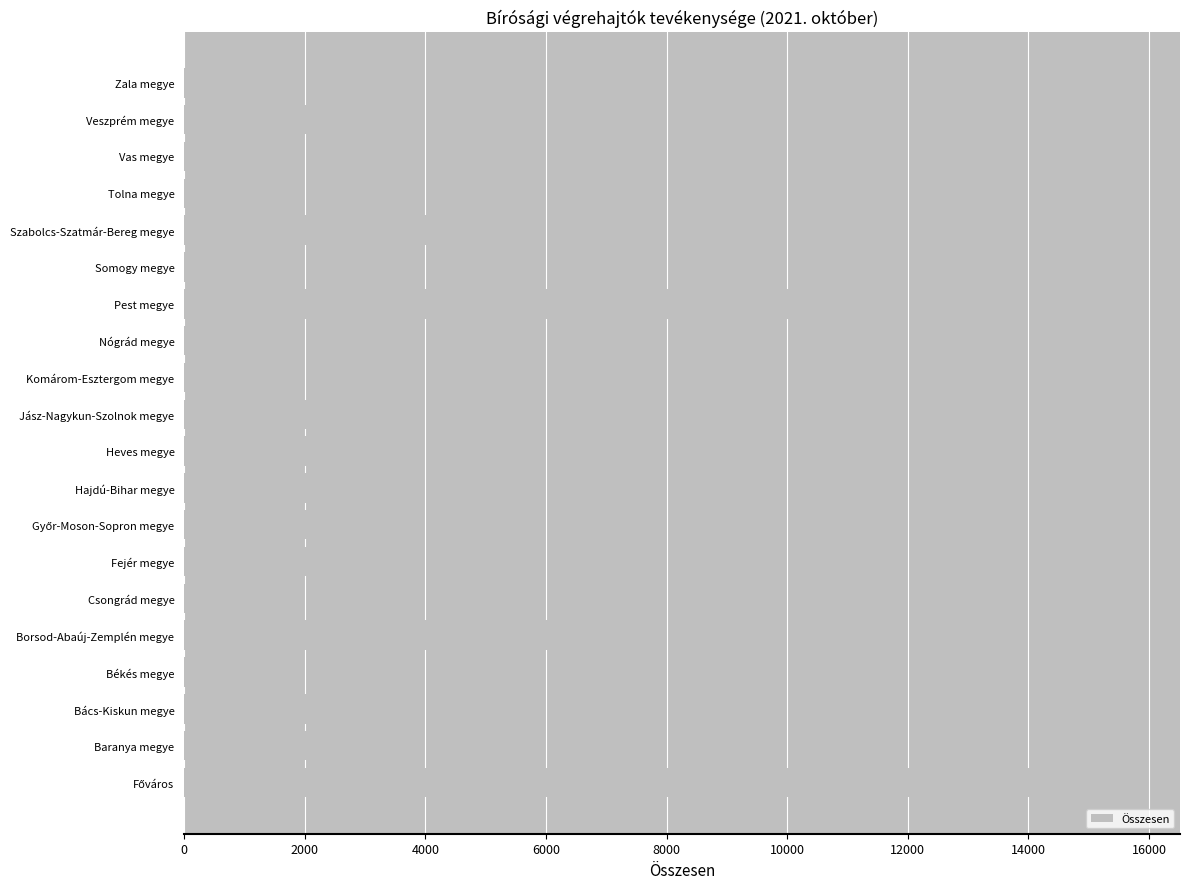

What is the minimum value shown in the chart?

1130